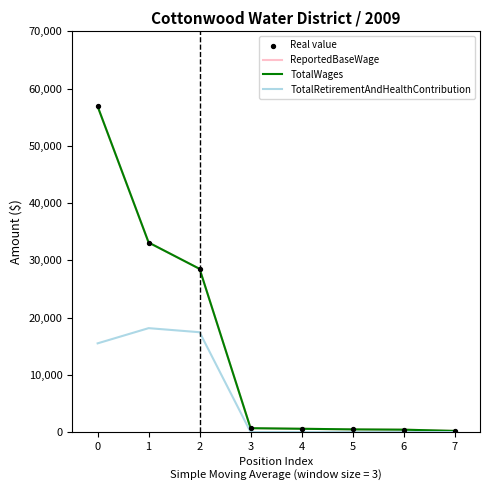

Which series has the largest total across all categories?

ReportedBaseWage